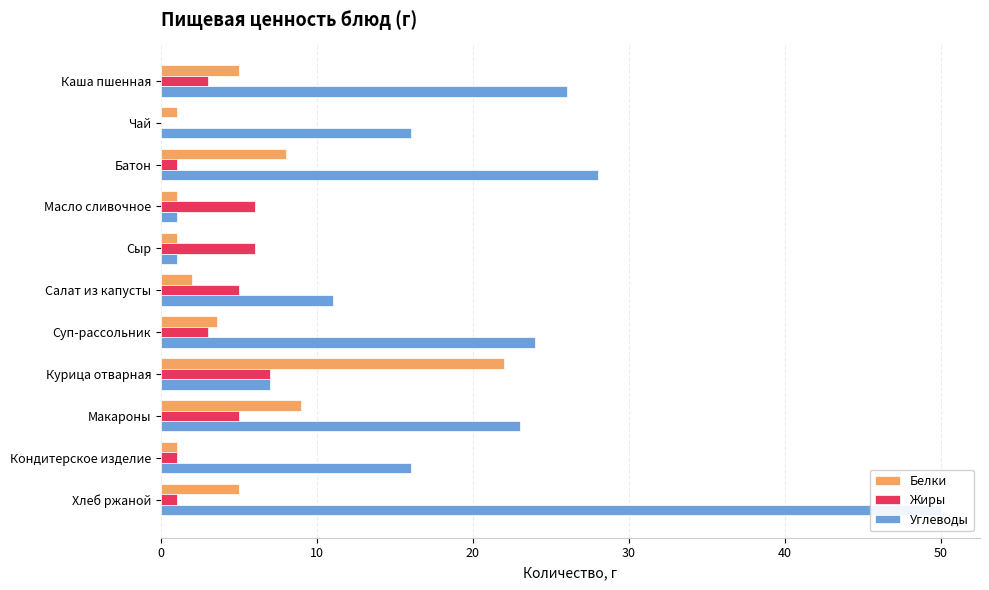

Rank the series at Макароны from lowest to highest value.

Жиры, Белки, Углеводы